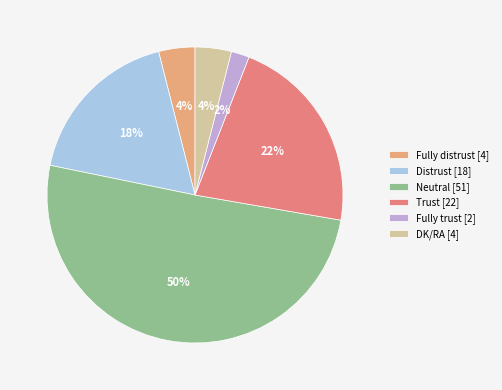

To the nearest percent, what percentage of the pie is Trust?

22%